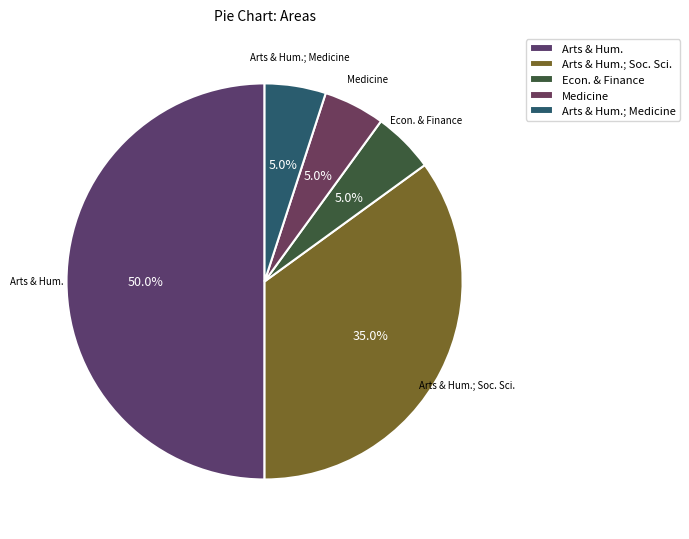

How many segments does this pie chart have?

5